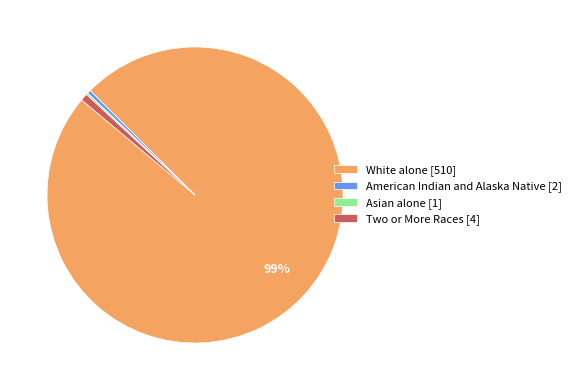

To the nearest percent, what is the average slice percentage?

25%